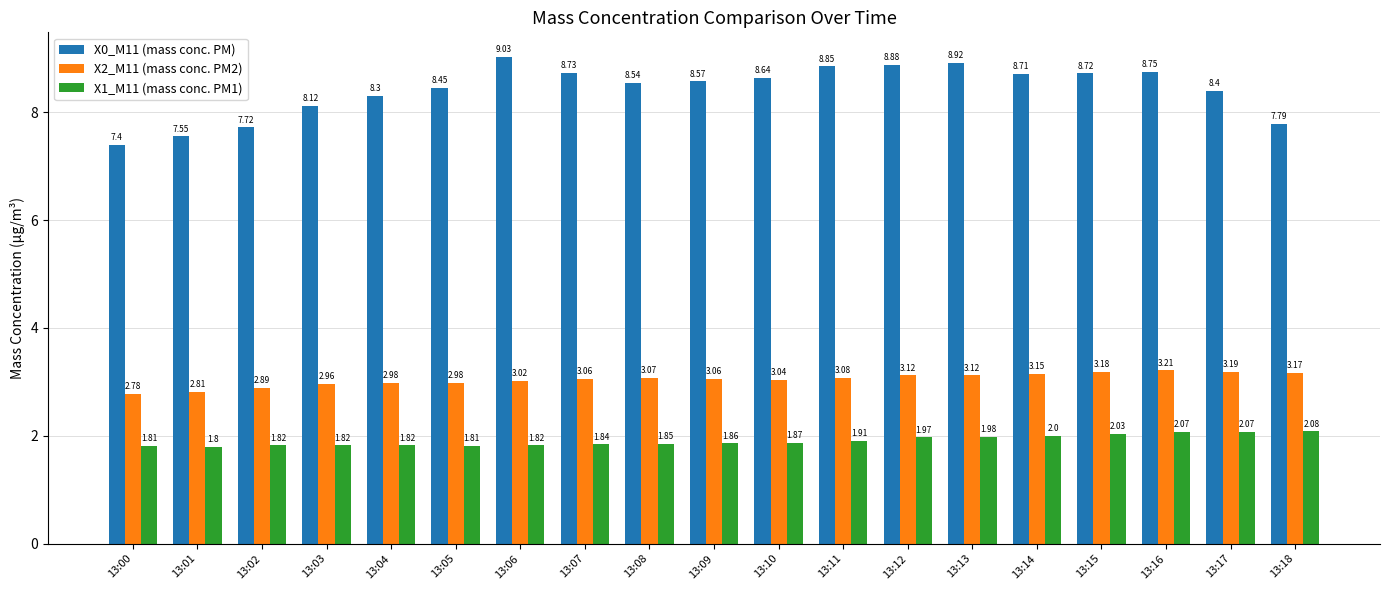

Which series changed the most between 13:05 and 13:17?

X1_M11 (mass conc. PM1)